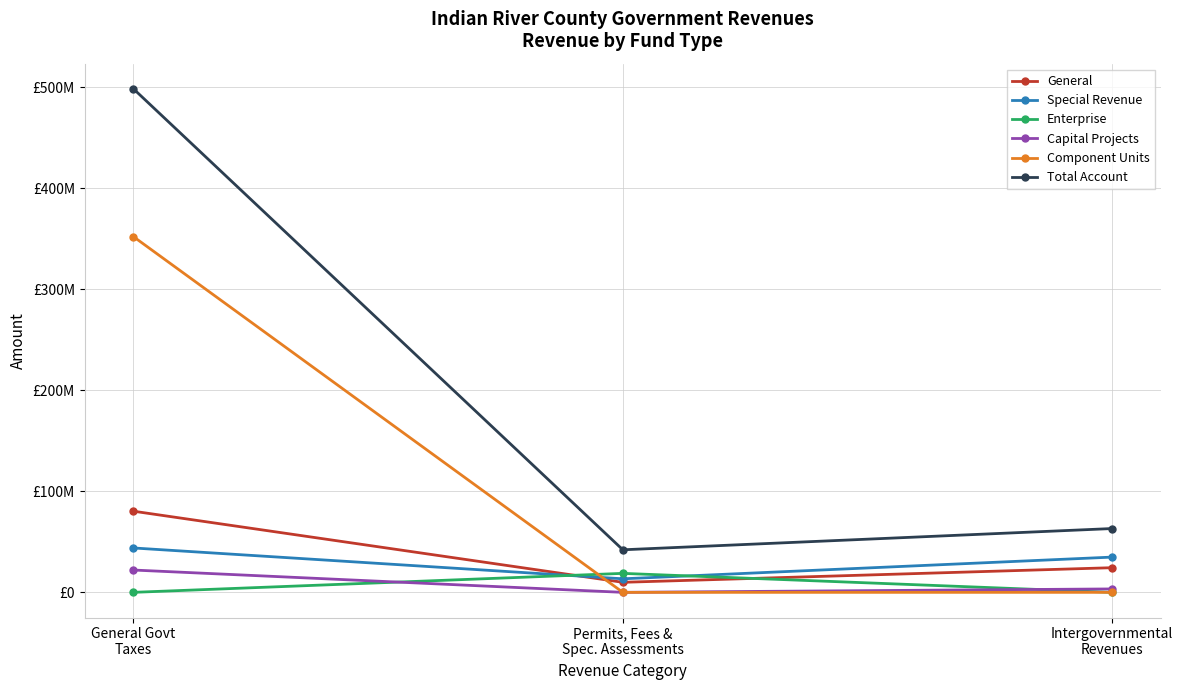

Which category has the lowest value across all series?

Permits, Fees &
Spec. Assessments